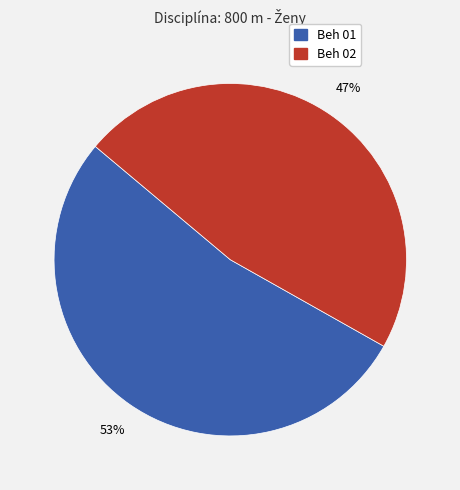

To the nearest percent, what percentage of the pie is Beh 02?

47%